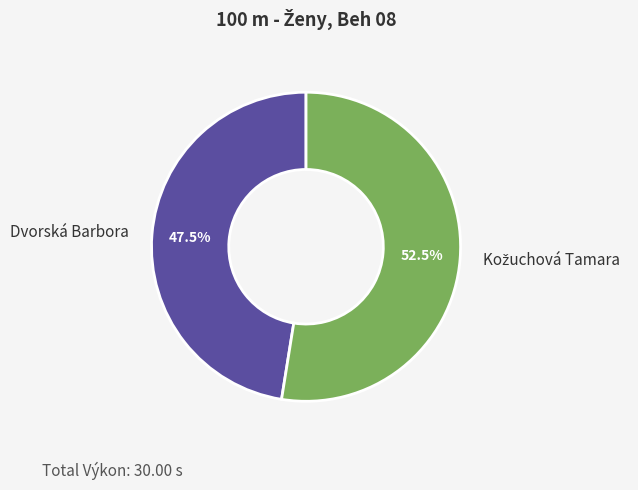

To the nearest percent, what is the difference between the largest and smallest slice percentages?

5%